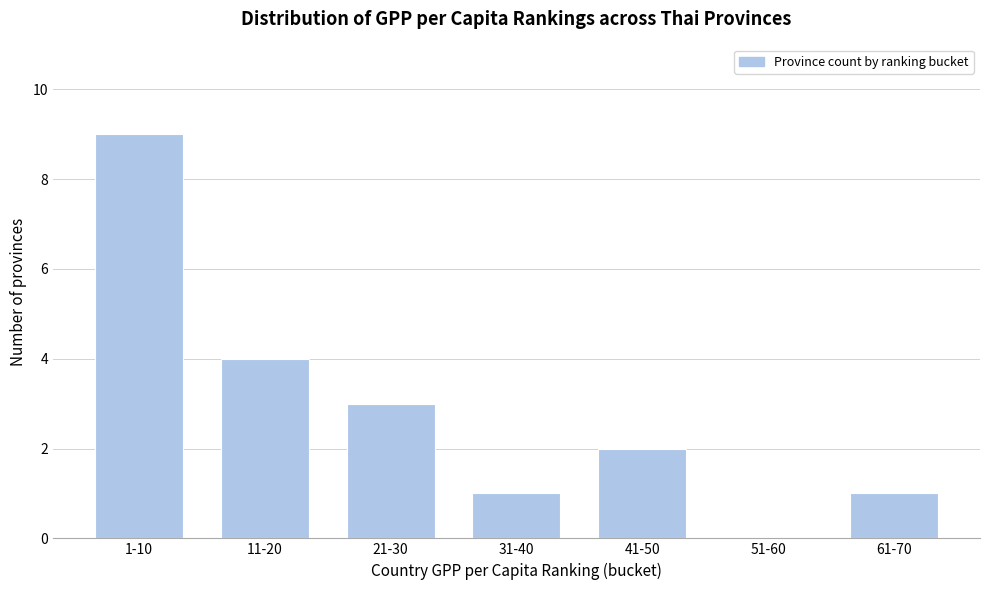

Reading left to right, list all the values displayed in this chart.

1-10=9	11-20=4	21-30=3	31-40=1	41-50=2	51-60=0	61-70=1